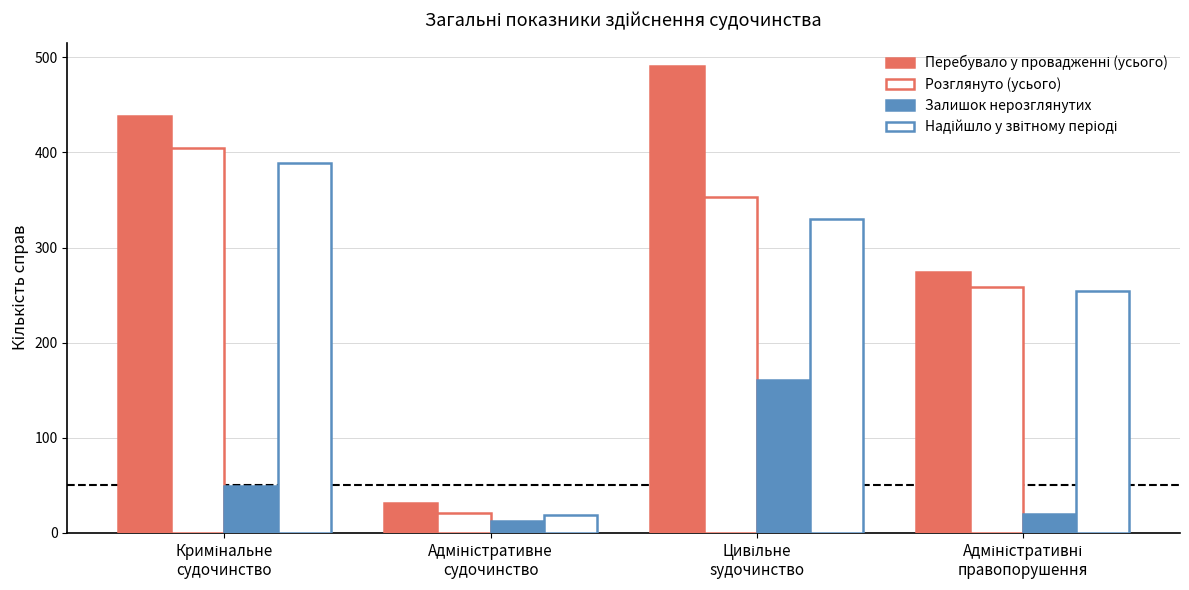

Count the number of data series in this chart.

4